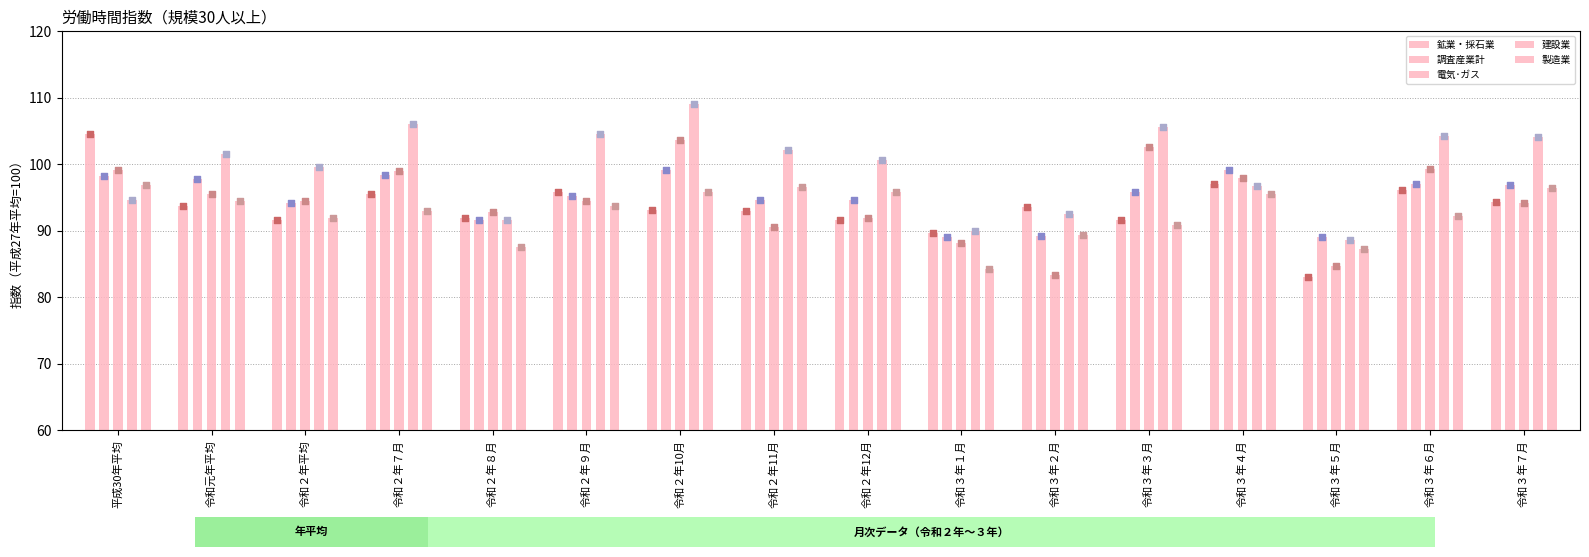

Which series has the largest Y range (max minus min)?

鉱業・採石業